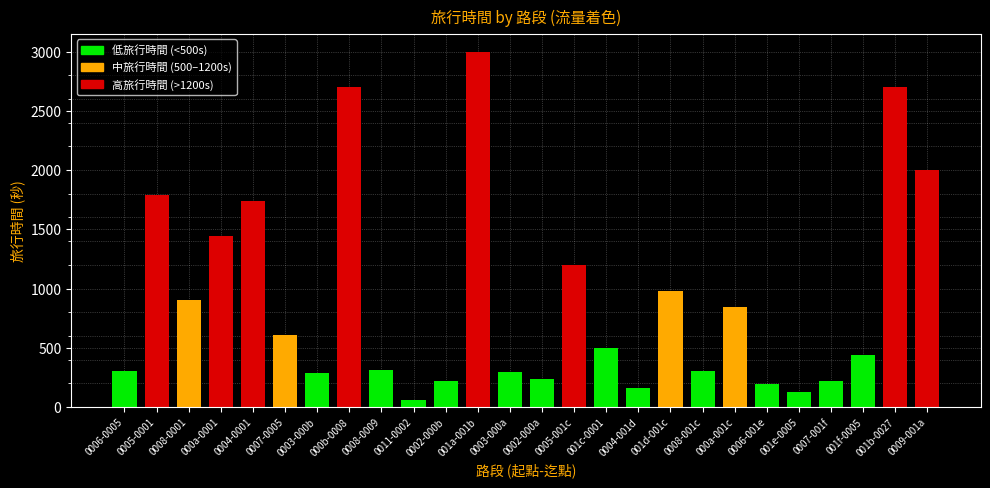

What is the value of the 24th bar from the left?

438